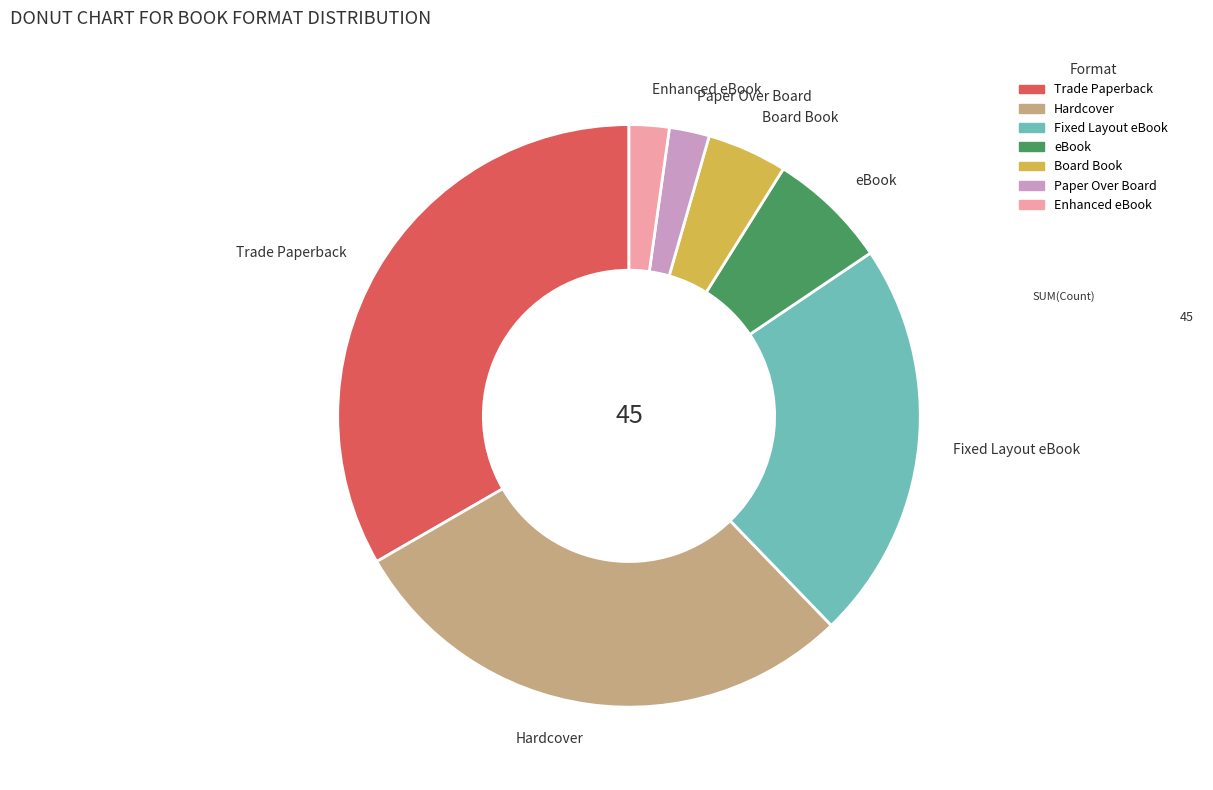

Does Hardcover account for over 50% of the chart?

No